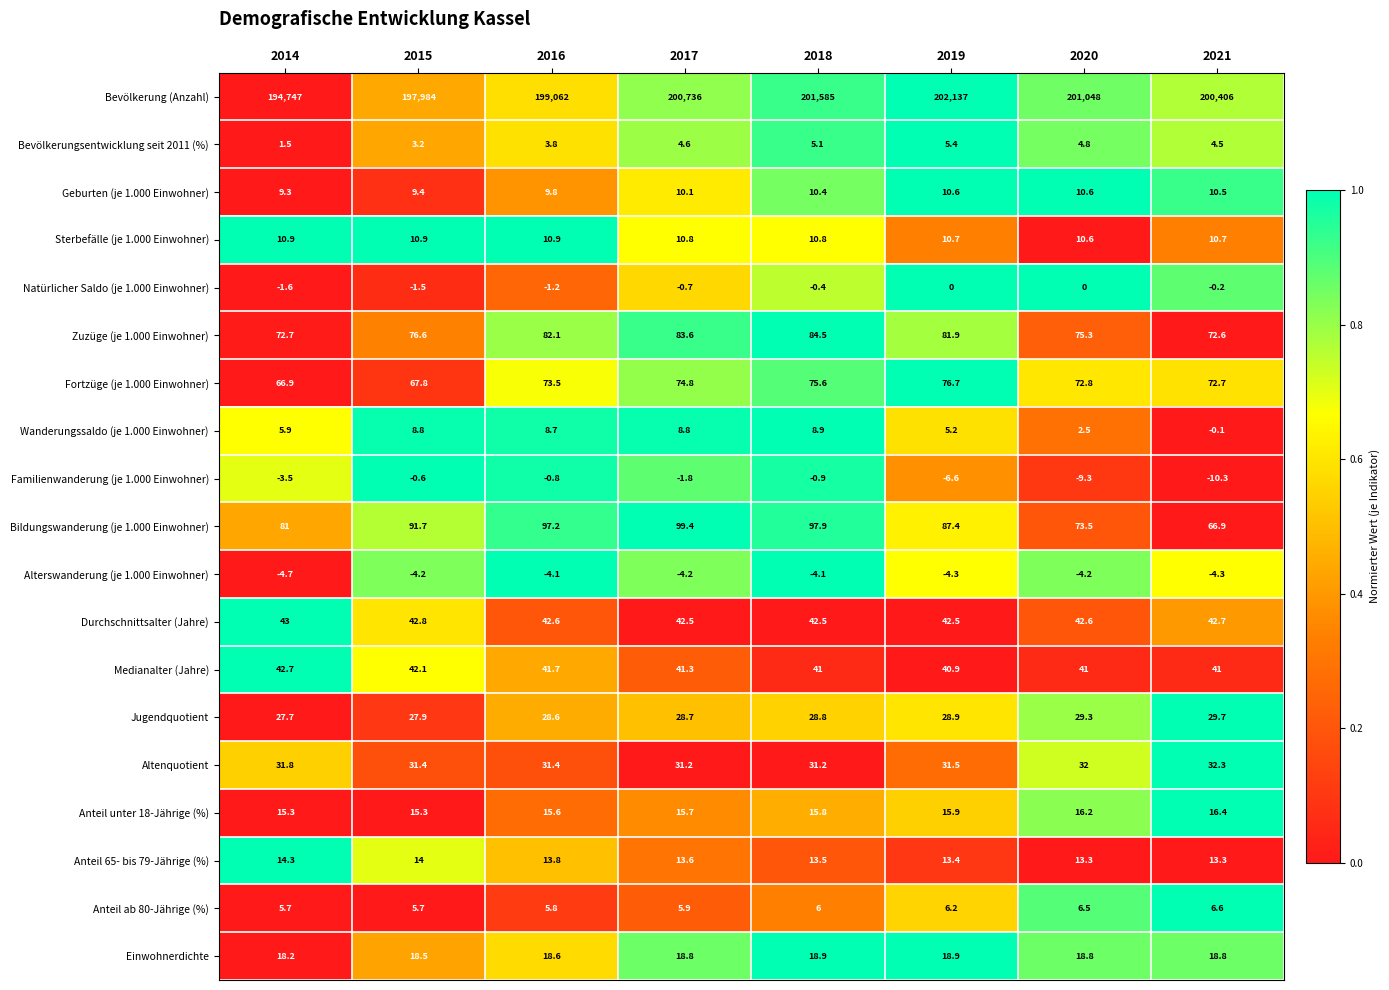

Which category has the lowest value across all series?

2021